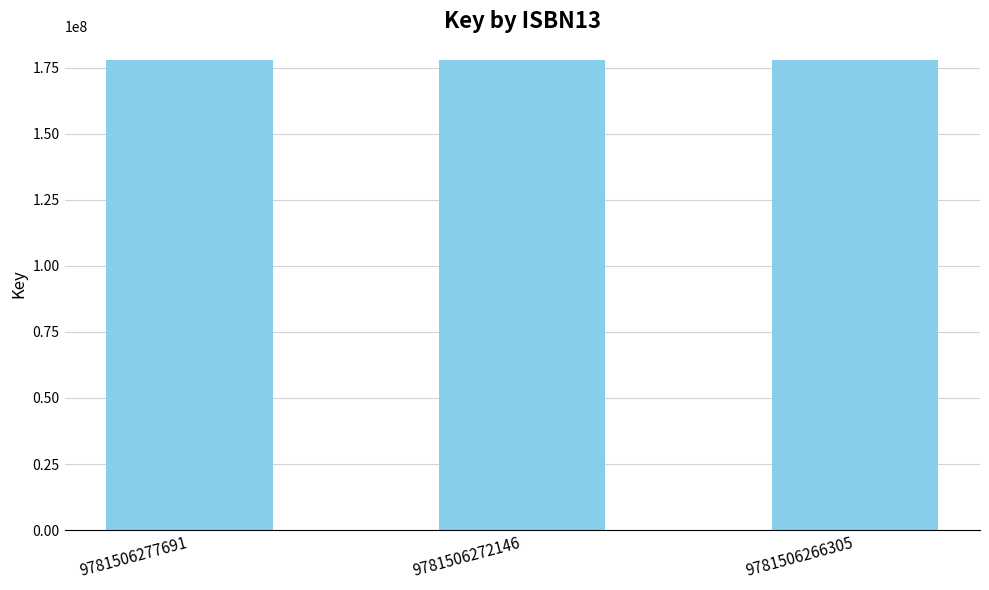

How many bars are there in total?

3